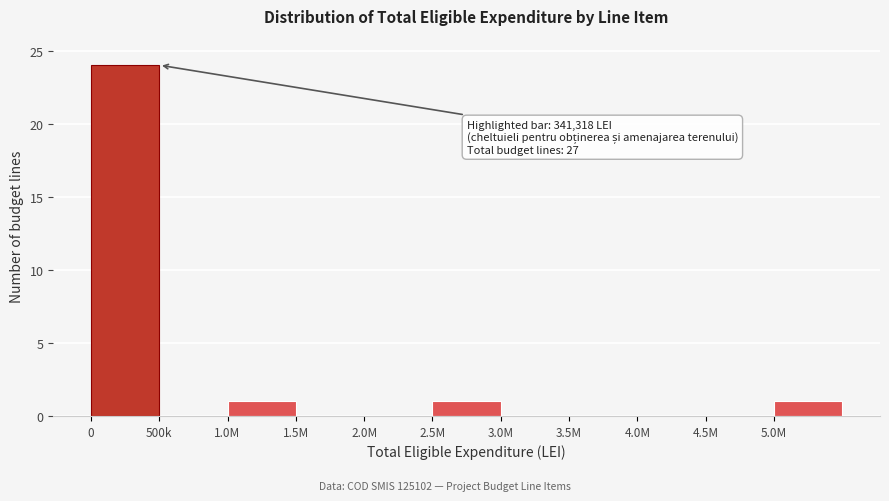

Reading right to left, transcribe all the data shown in this chart.

5.0M=1	4.5M=0	4.0M=0	3.5M=0	3.0M=0	2.5M=1	2.0M=0	1.5M=0	1.0M=1	500k=0	0=24